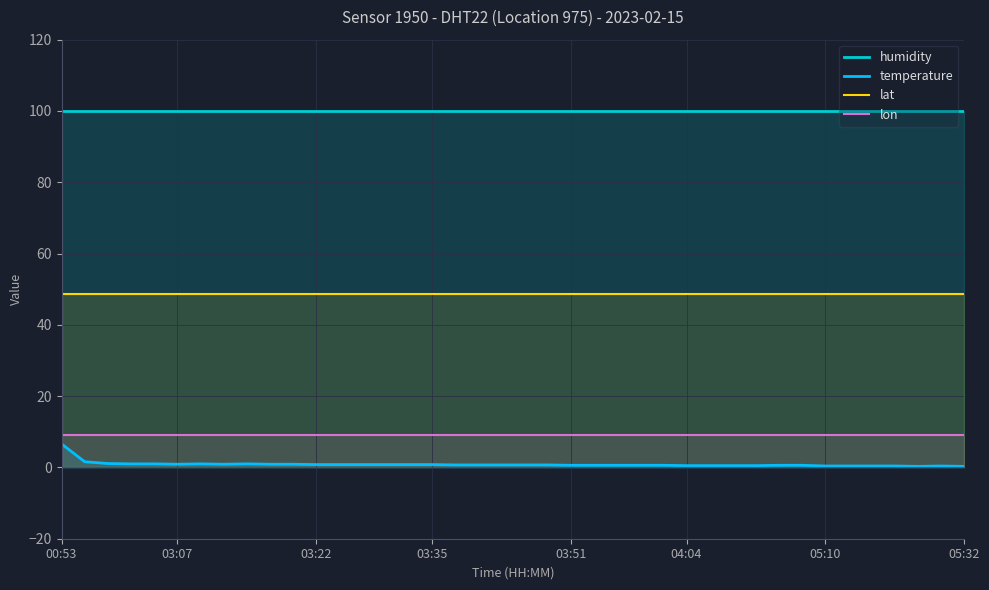

Is it true that lon equals 14.4 at 03:07?

False